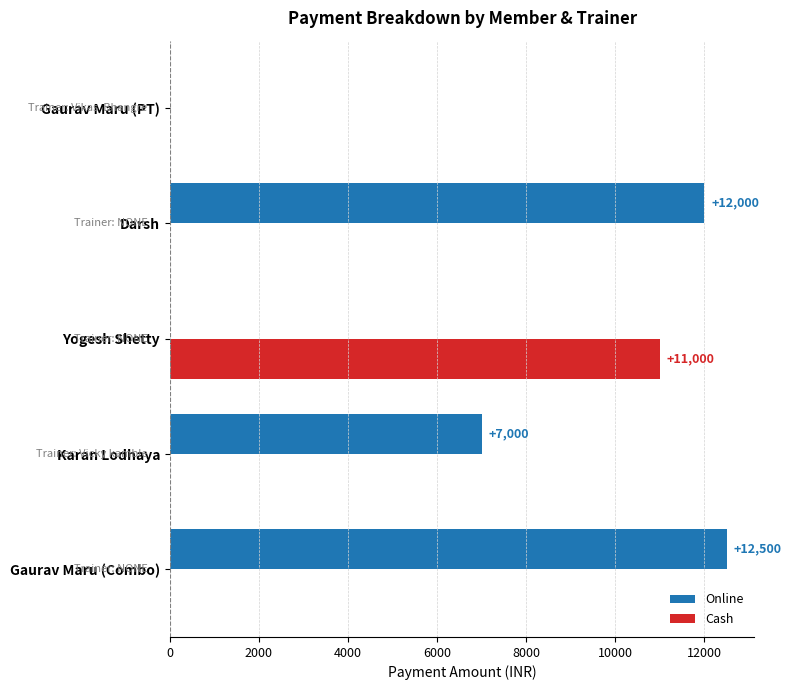

Which series has the widest spread of values?

Online